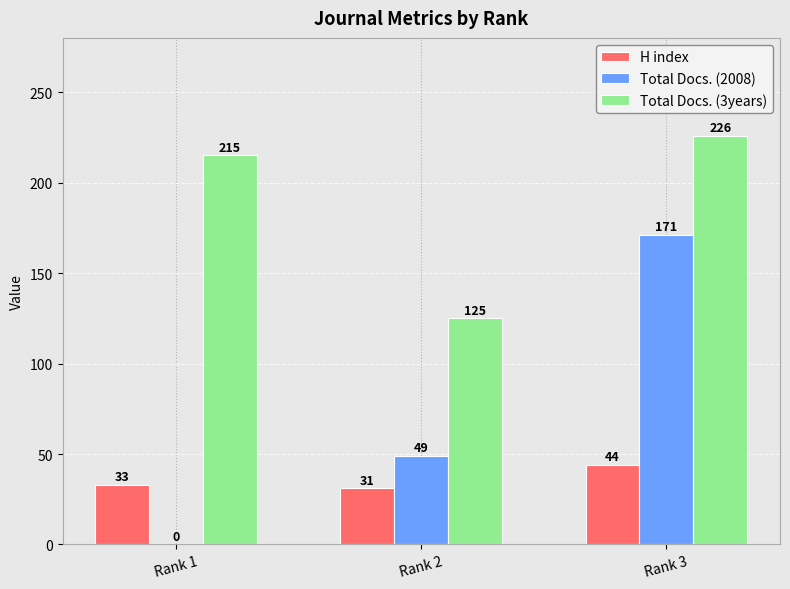

What is the average value of the Total Docs. (3years) series?

189